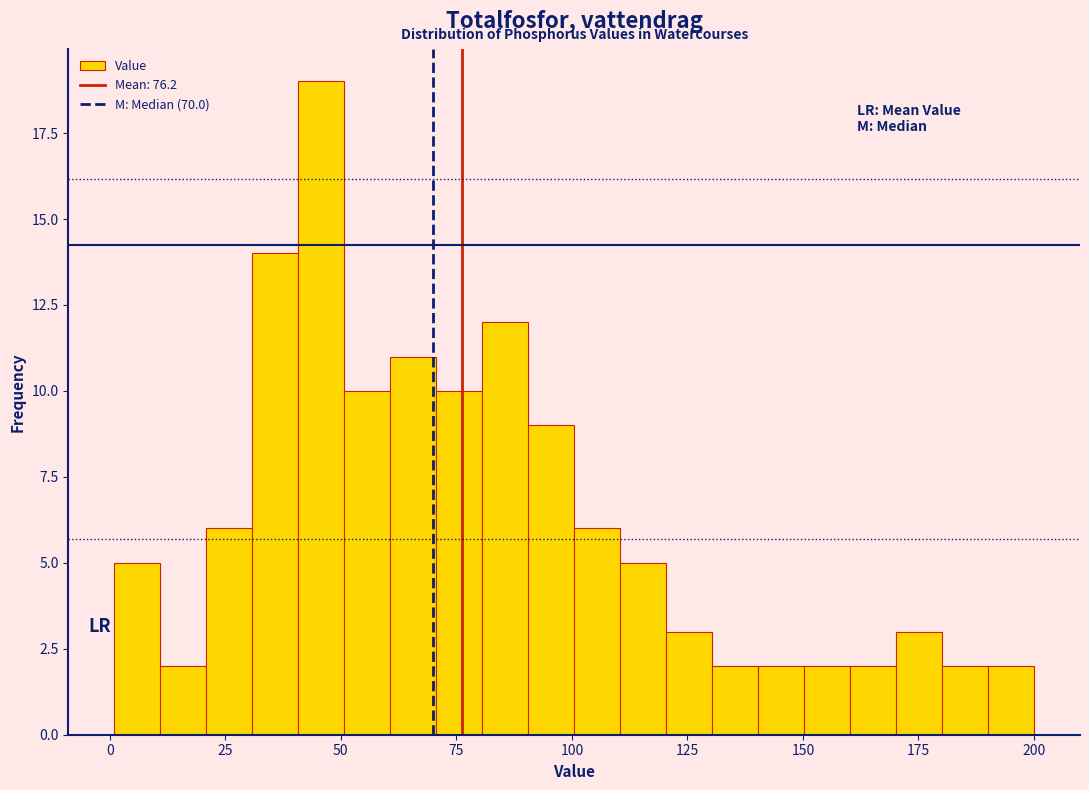

Around what value on the x-axis is the tallest bar? Give the approximate position of its centre, as read against the axis.

45